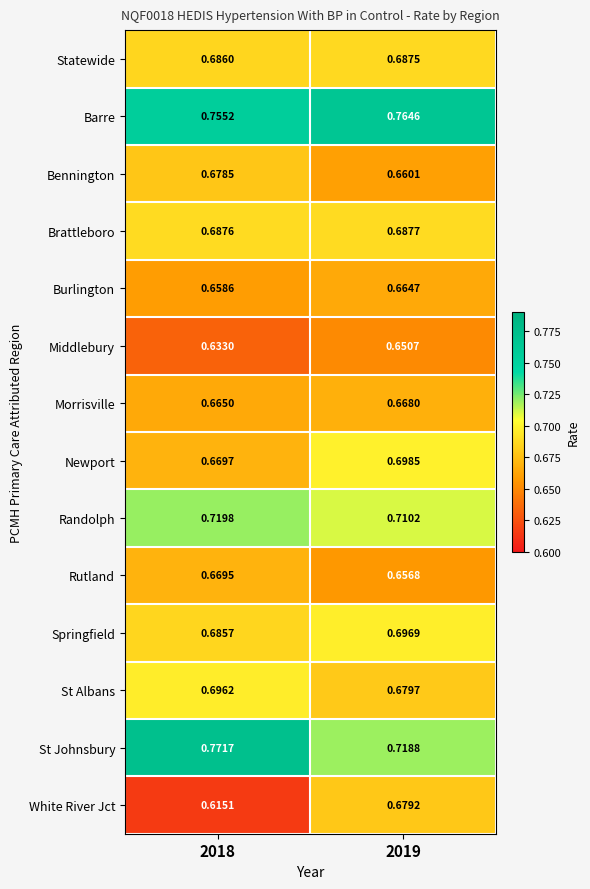

At which category is the sum across all series the highest?

2019